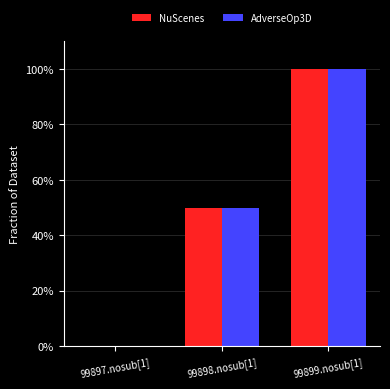

What is the label of the 1st bar from the left?

99897.nosub[1]